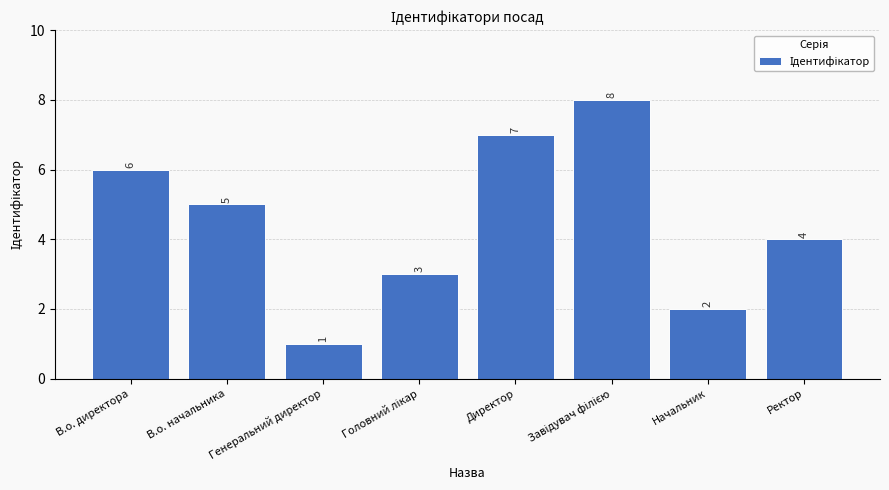

What position from the right is Генеральний директор?

6